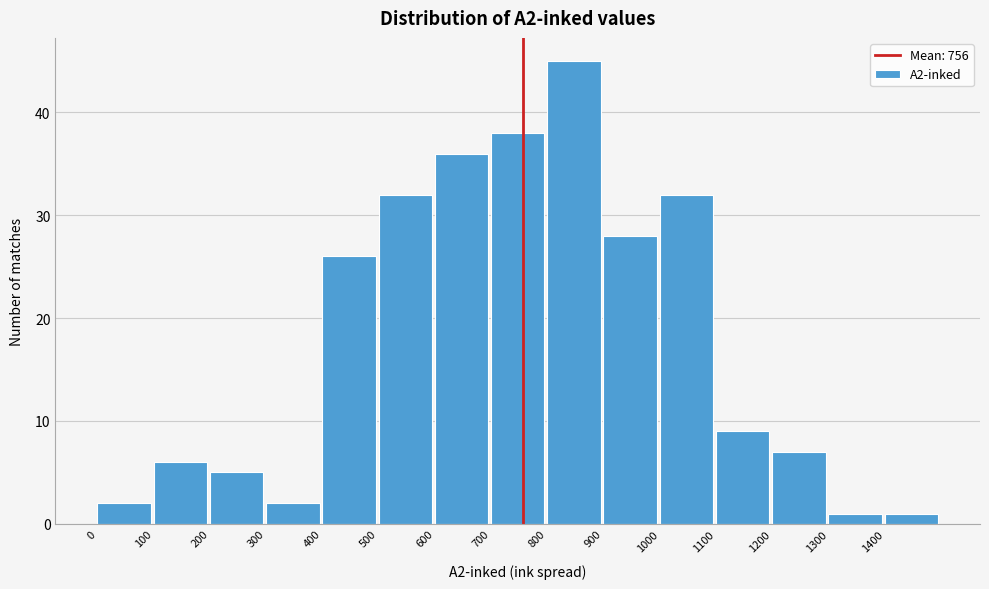

Reading left to right, list every bar in this chart as the range it spans on the x-axis followed by its height. The values are not printed on the chart, so give them approximately, as read against the axis.

0 to 100: 2
100 to 200: 6
200 to 300: 5
300 to 400: 2
400 to 500: 26
500 to 600: 32
600 to 700: 36
700 to 800: 38
800 to 900: 45
900 to 1000: 28
1000 to 1100: 32
1100 to 1200: 9
1200 to 1300: 7
1300 to 1400: 1
1400 to 1500: 1